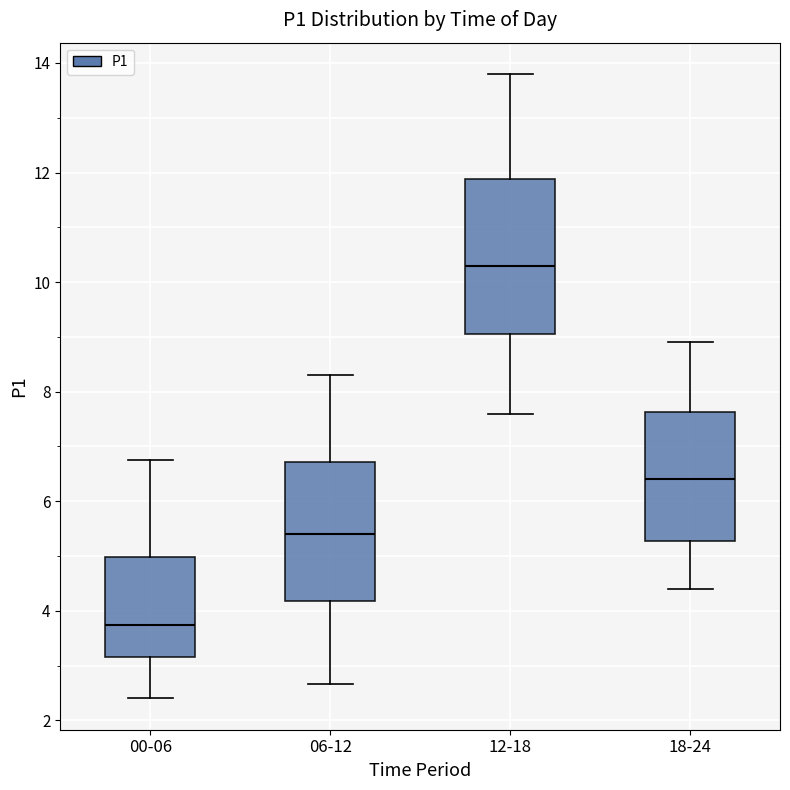

Reading left to right, read every box against the y-axis: the position of its median line, the range the box covers, and the ends of its whiskers. The values are not printed on the chart, so give them approximately, as read against the axis.

00-06: median 3.8, box 3.2 to 5.0, whiskers 2.4 to 6.8
06-12: median 5.4, box 4.2 to 6.8, whiskers 2.6 to 8.4
12-18: median 10.4, box 9.0 to 11.8, whiskers 7.6 to 13.8
18-24: median 6.4, box 5.2 to 7.6, whiskers 4.4 to 9.0